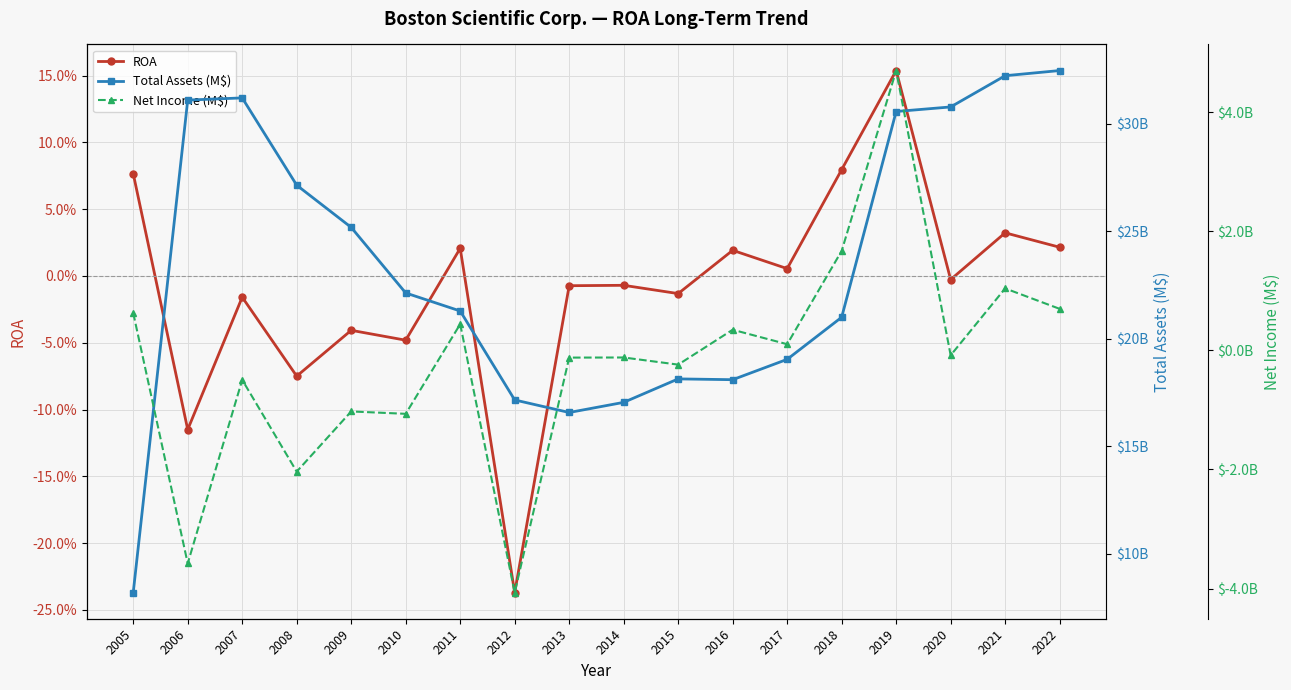

True or false: Total Assets (M$) and ROA intersect in this chart.

False